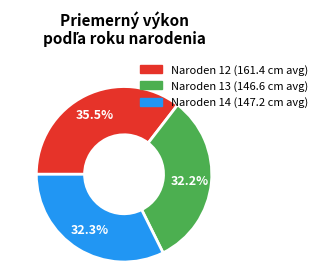

Is there any slice that represents more than half of the pie?

No